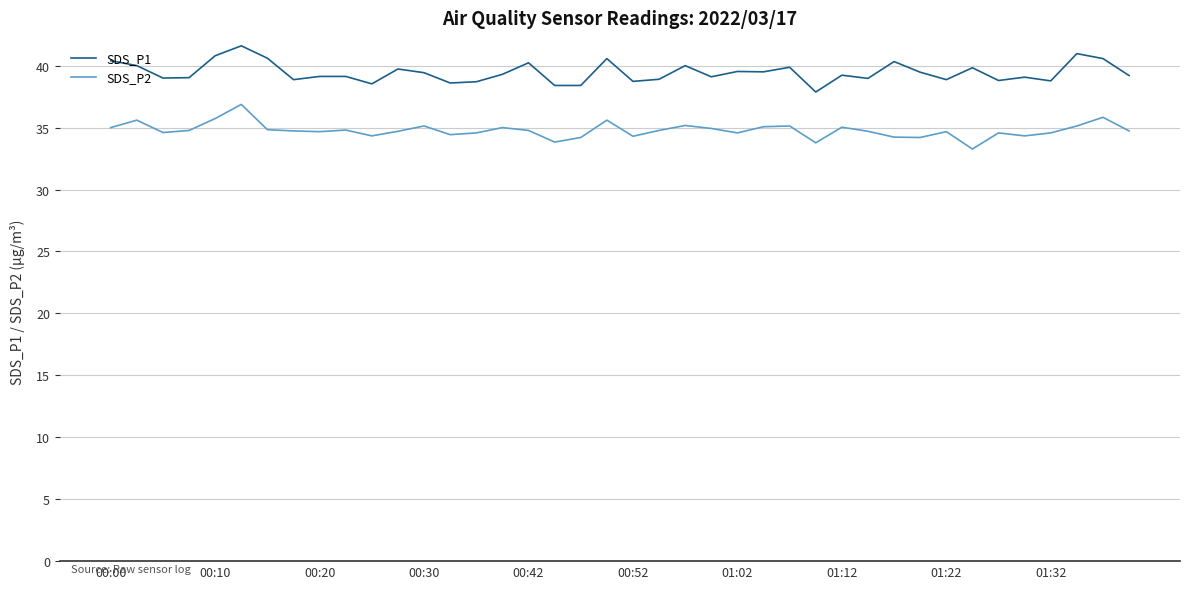

True or false: SDS_P2 and SDS_P1 intersect in this chart.

False